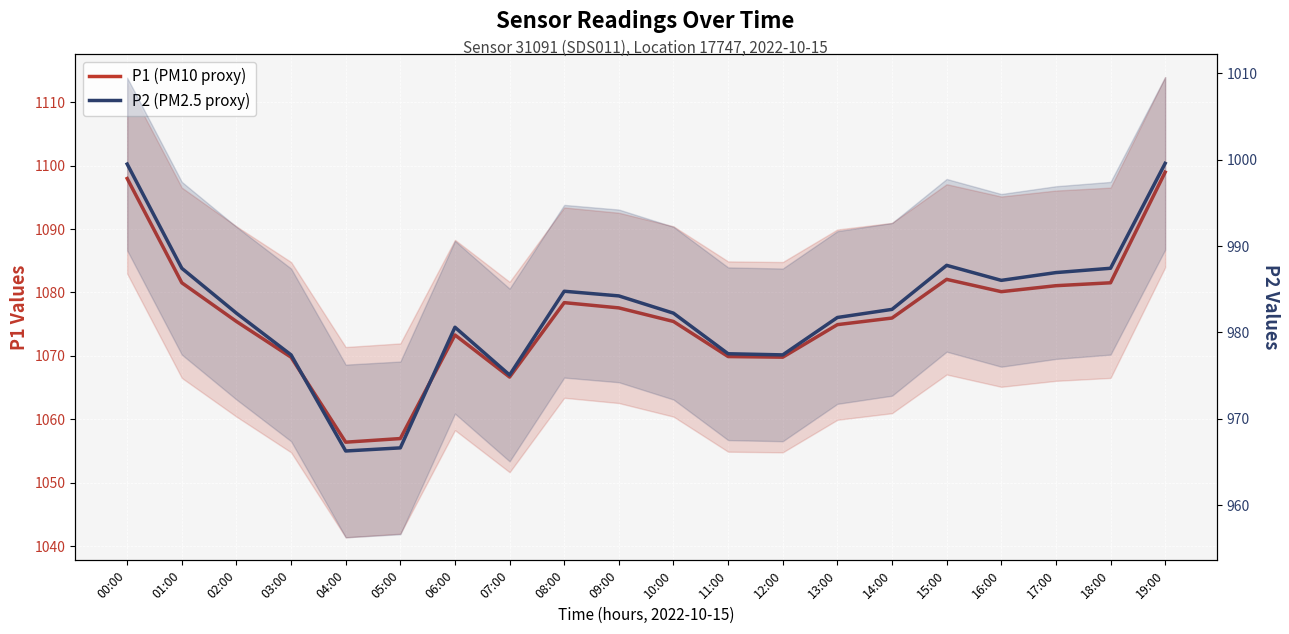

Which series has the largest total across all categories?

P1 (PM10 proxy)